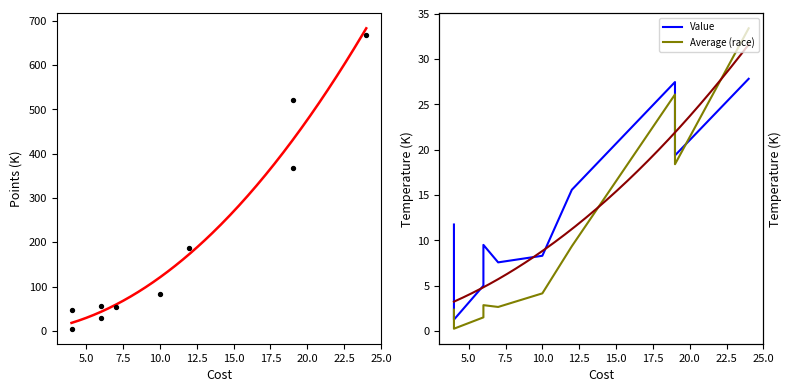

Is the value of Points at 20.0 greater than the value of Value at 10.0?

Yes